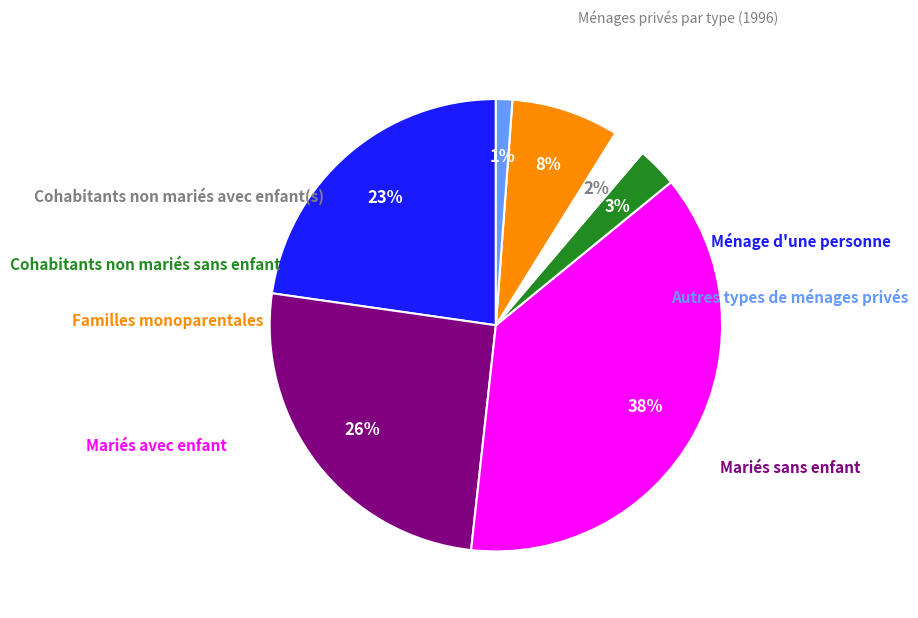

Which has a higher value, Cohabitants non mariés avec enfant(s) or Mariés sans enfant?

Mariés sans enfant